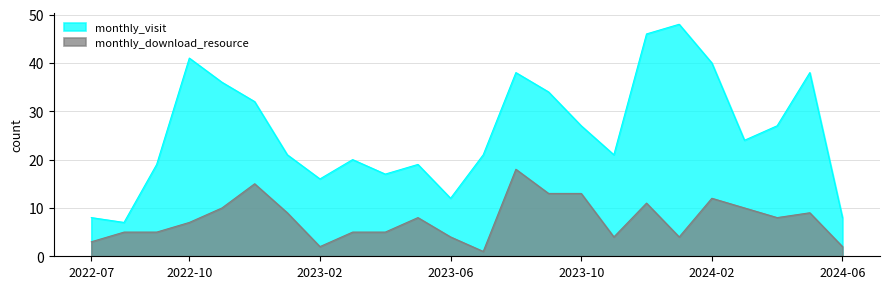

How many lines are shown in the chart?

2